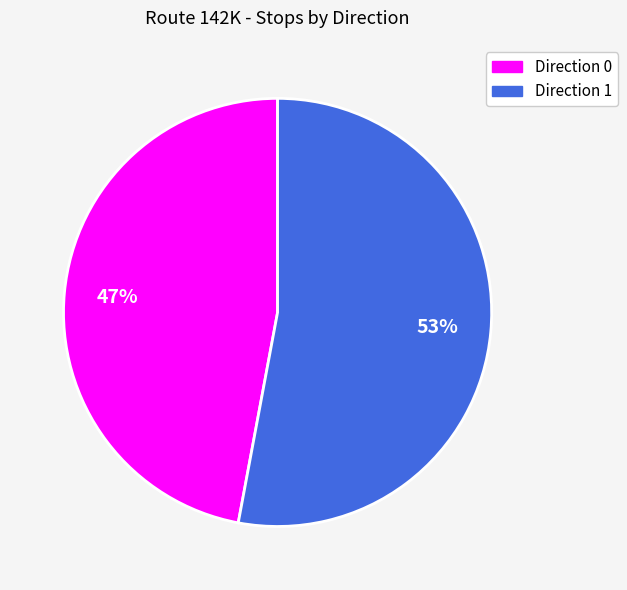

Does Direction 1 represent more than half of the total?

Yes